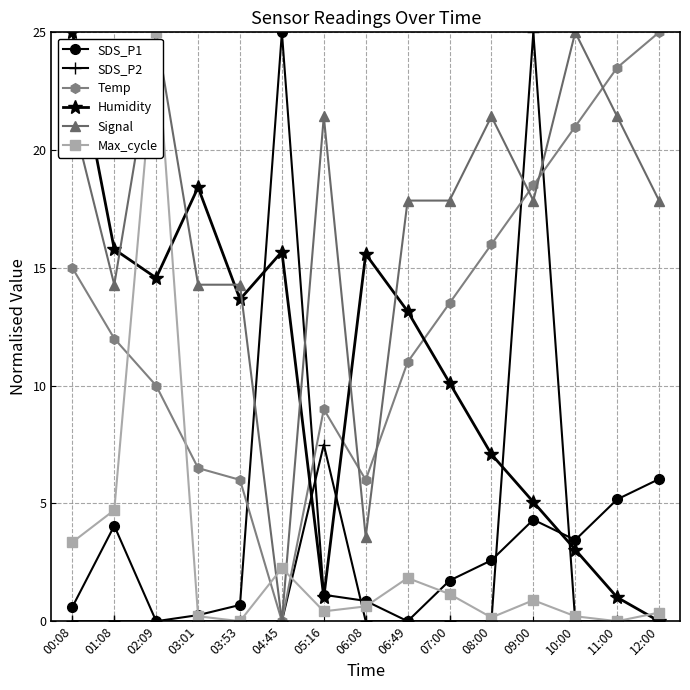

What is the greatest value displayed?

25.0